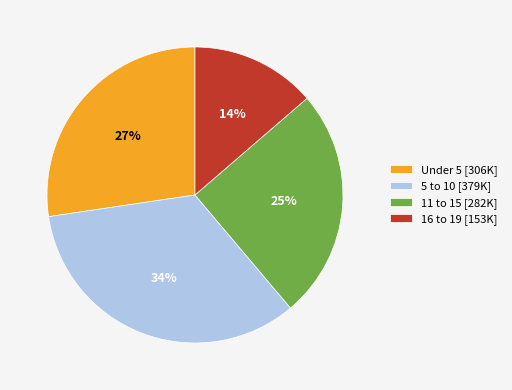

How many segments does this pie chart have?

4